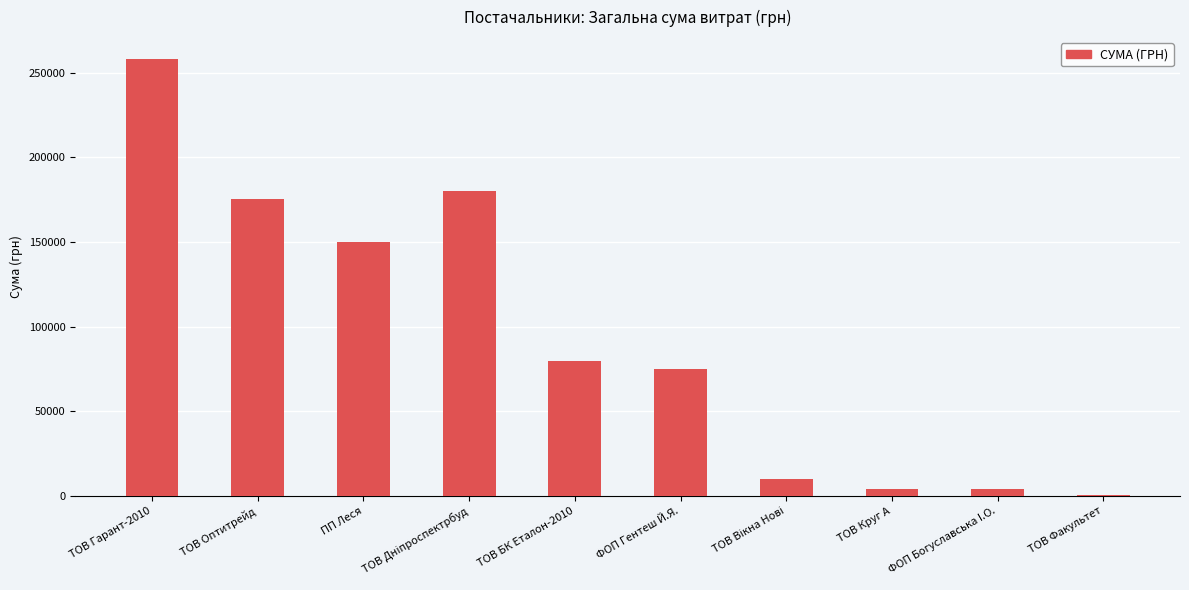

The chart shows a value of 101262.8 at ФОП Гентеш Й.Я.. True or false?

False